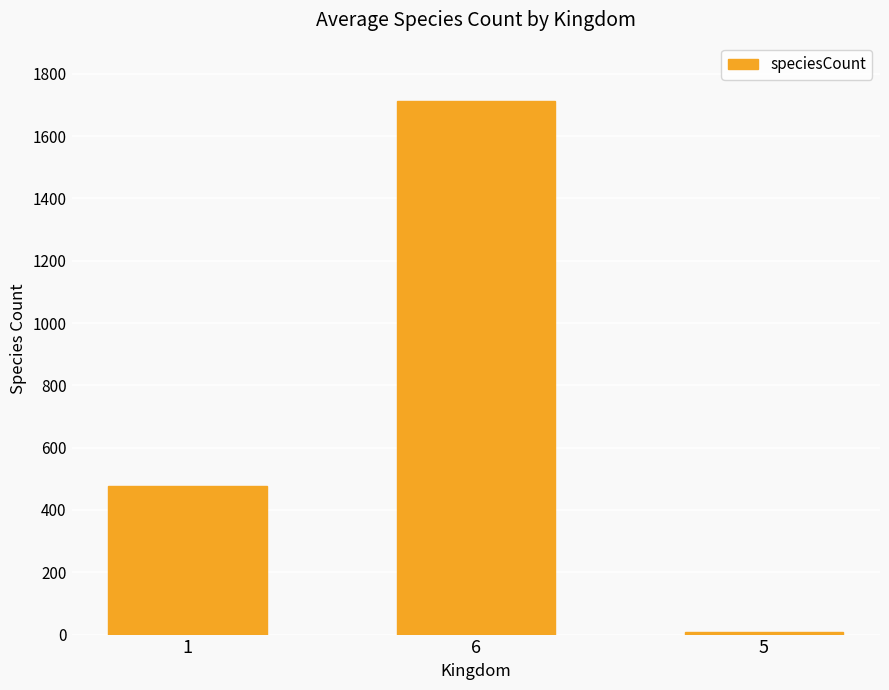

Reading left to right, what are all the values shown in this chart?

477	1714	8